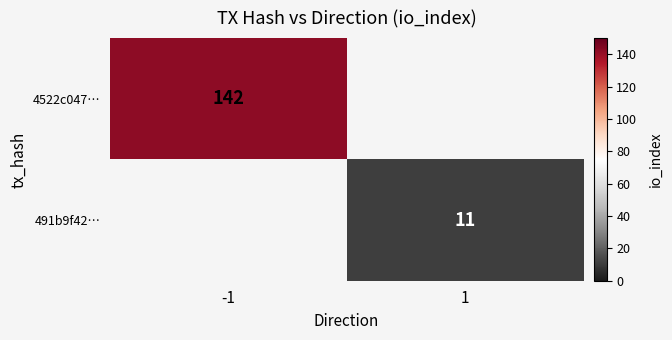

Is it true that 491b9f42… equals 3 at 1?

False